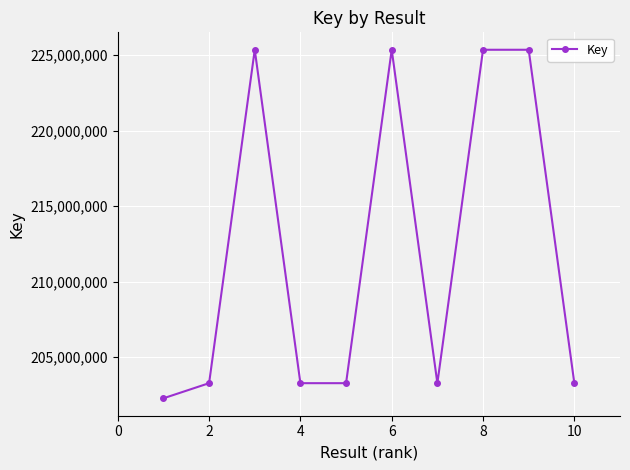

What is the smallest value displayed?

202280116